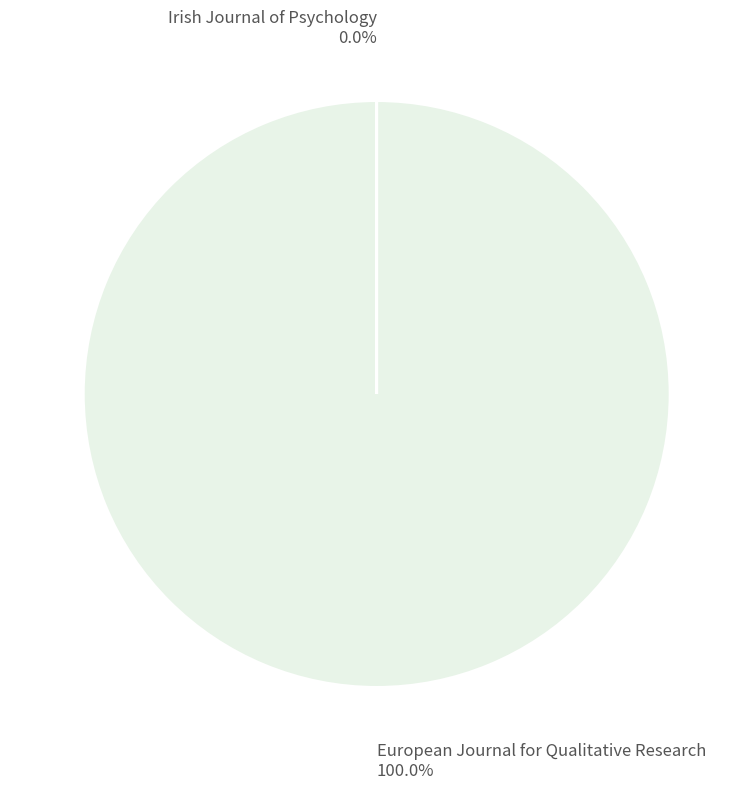

Is there a majority slice in this chart?

Yes